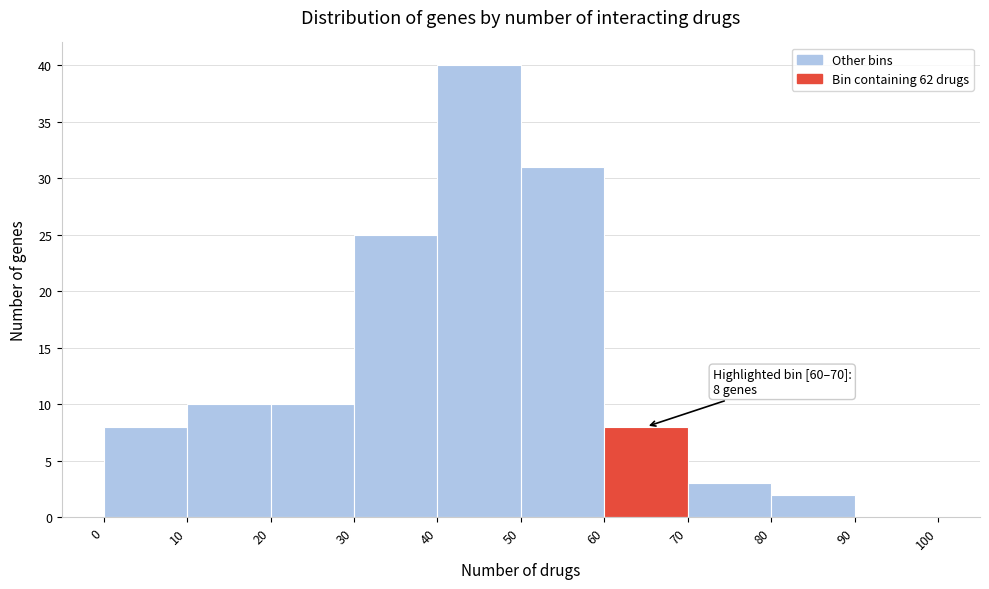

Which range on the x-axis has the tallest bar?

40 to 50